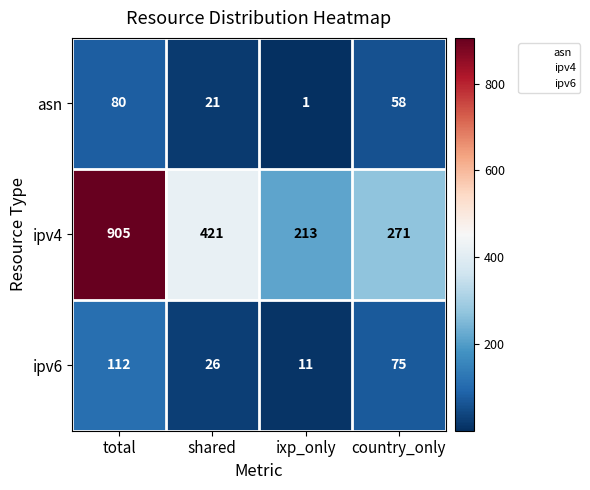

Rank the series by their maximum value, from highest to lowest.

ipv4, ipv6, asn